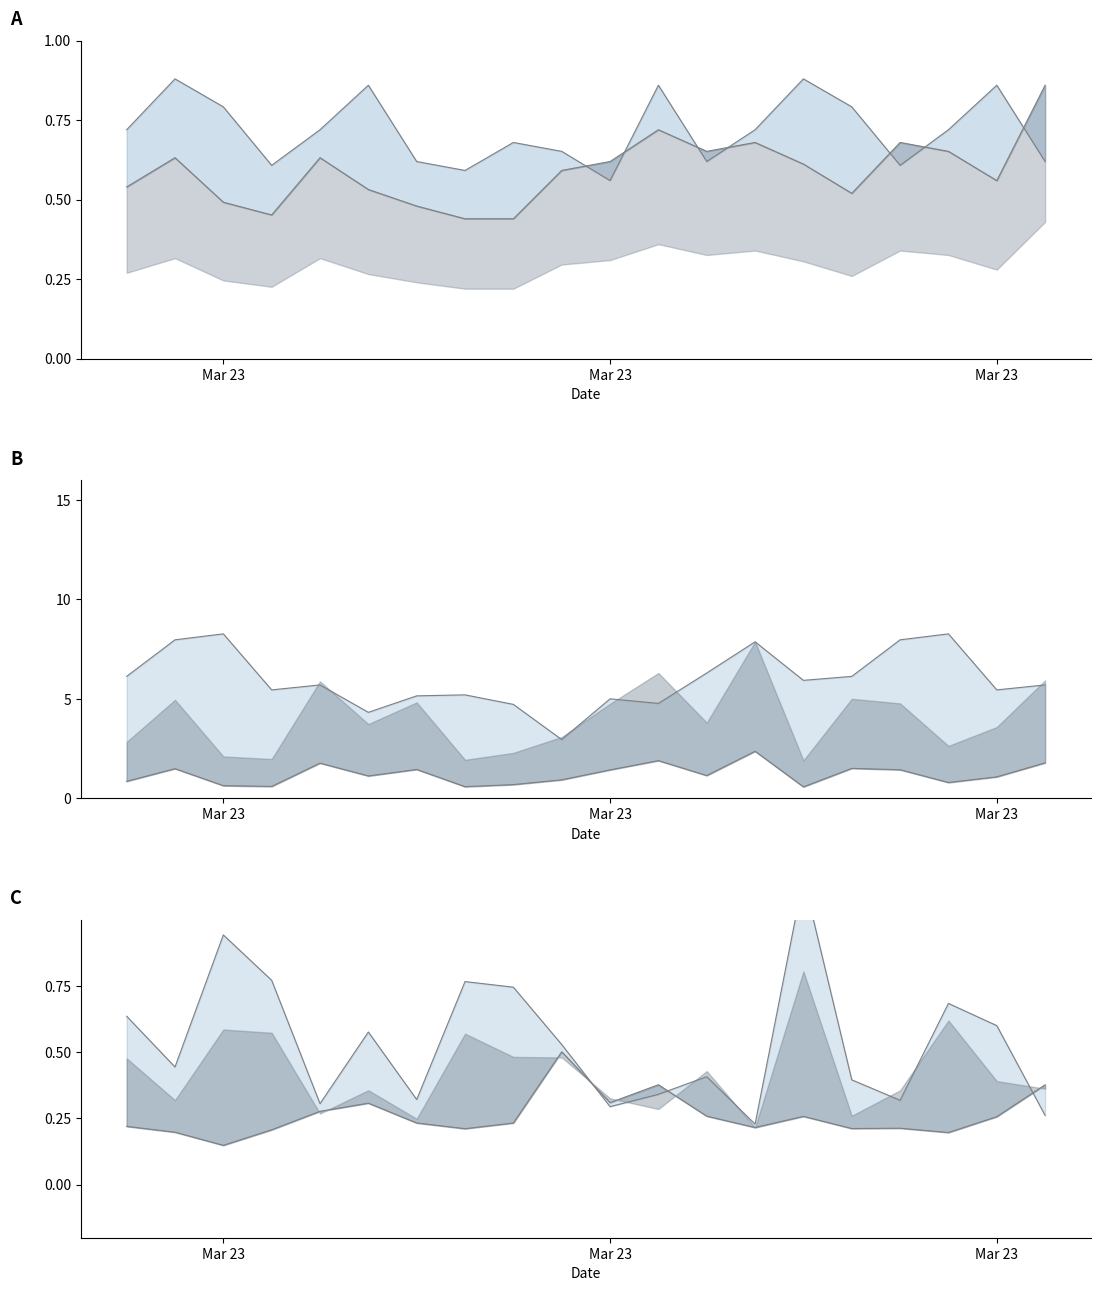

Which series ends up on top after the final intersection of P1 lower and upper?

P1 lower